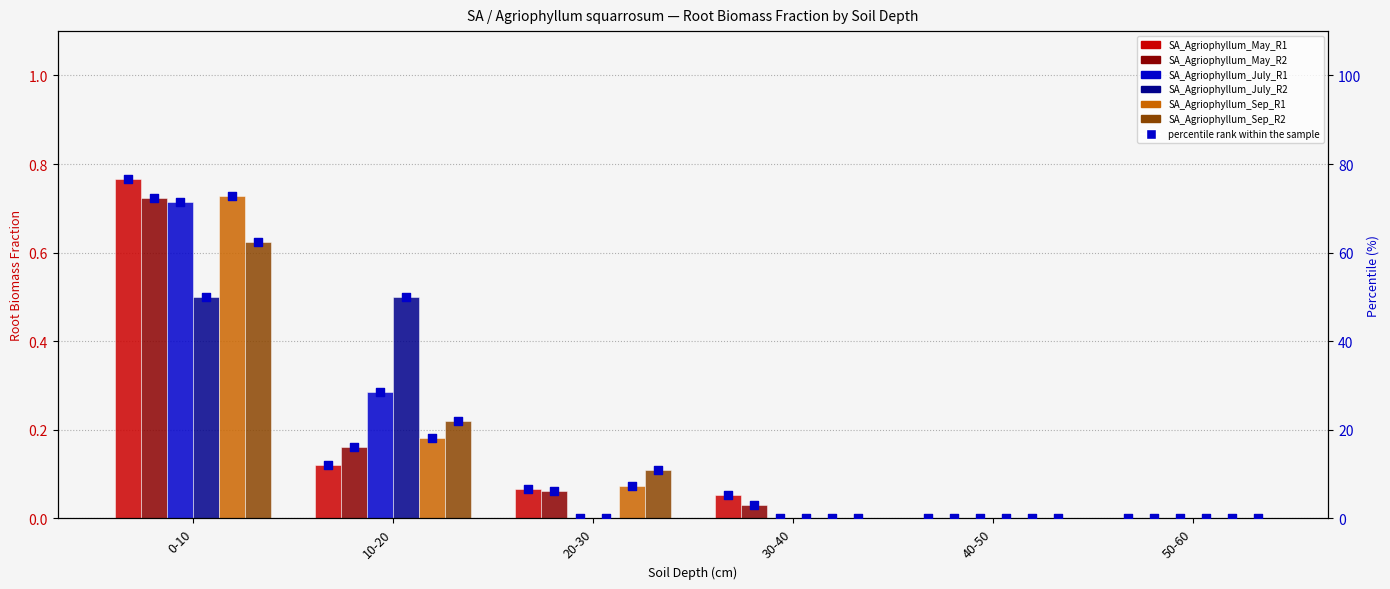

Is the value of SA_Agriophyllum_Sep_R2 at 0-10 greater than the value of SA_Agriophyllum_July_R1 at 10-20?

Yes